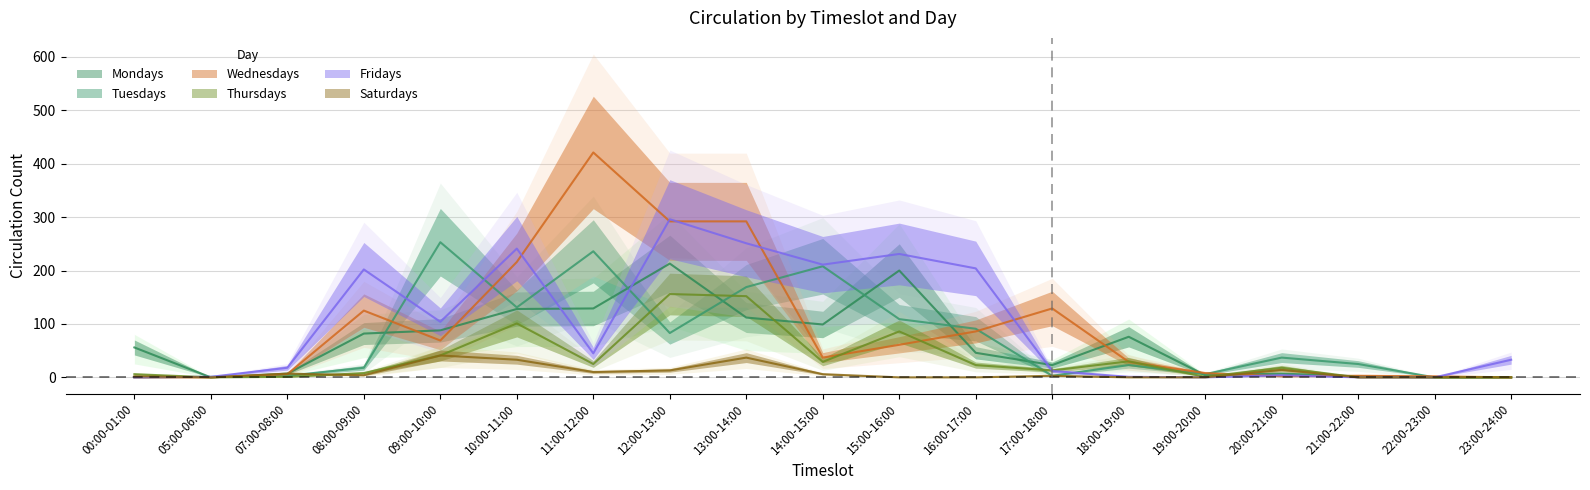

True or false: Fridays and Mondays cross at least once.

True